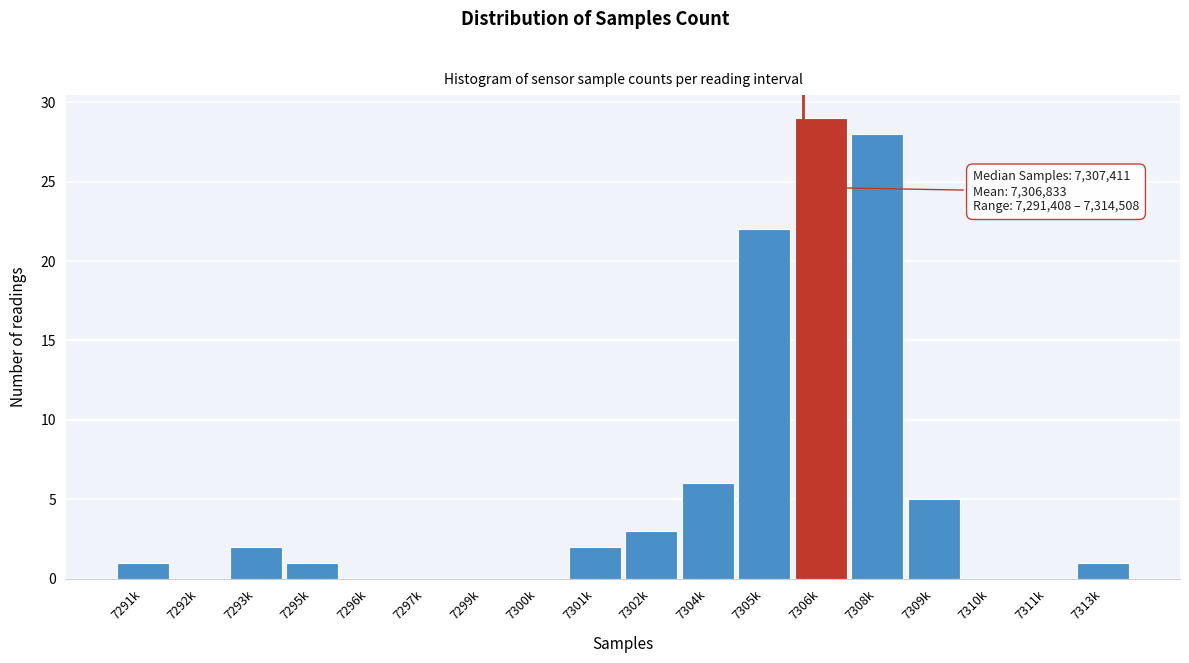

Reading left to right, list all the values displayed in this chart.

7291k=1	7292k=0	7293k=2	7295k=1	7296k=0	7297k=0	7299k=0	7300k=0	7301k=2	7302k=3	7304k=6	7305k=22	7306k=29	7308k=28	7309k=5	7310k=0	7311k=0	7313k=1